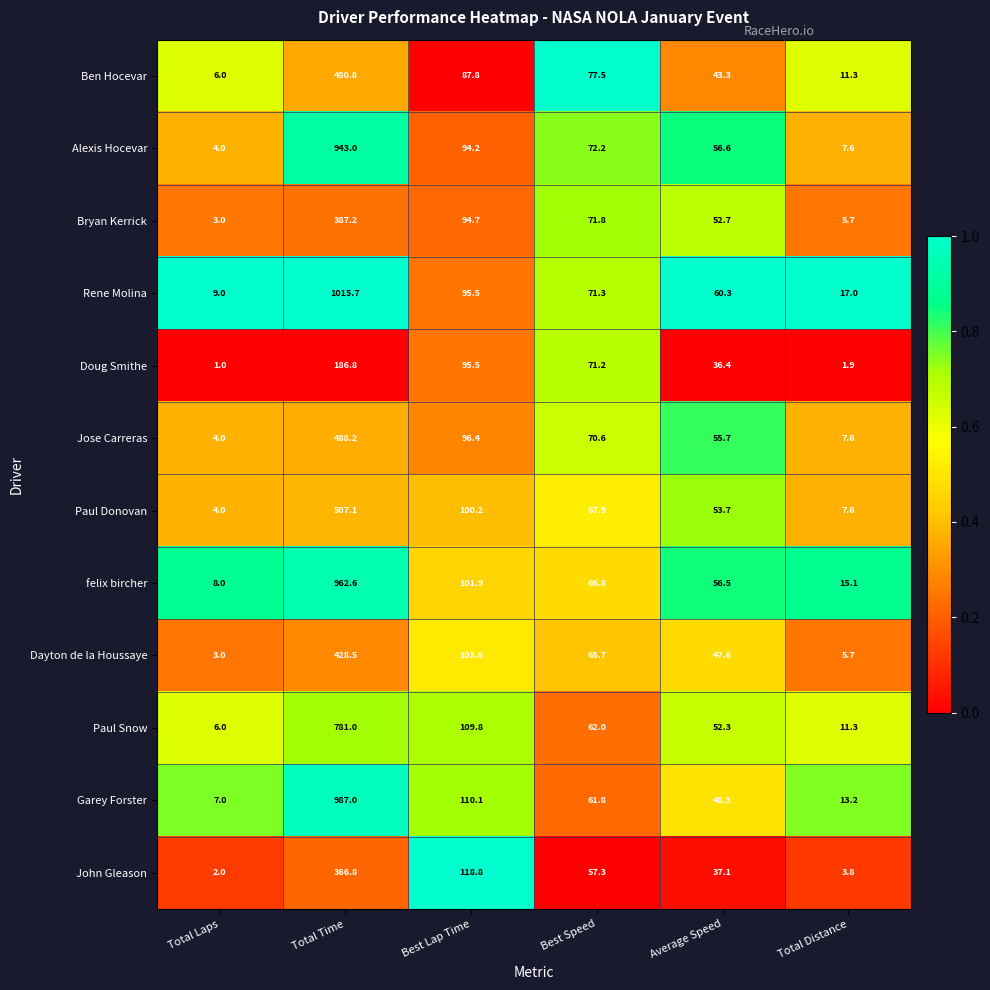

What is the sum of all felix bircher values?

1210.9